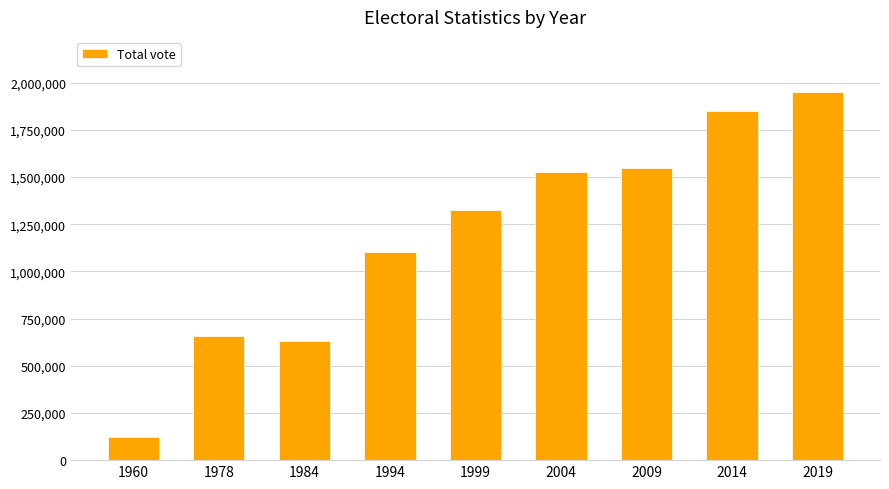

What is the minimum value shown in the chart?

124924